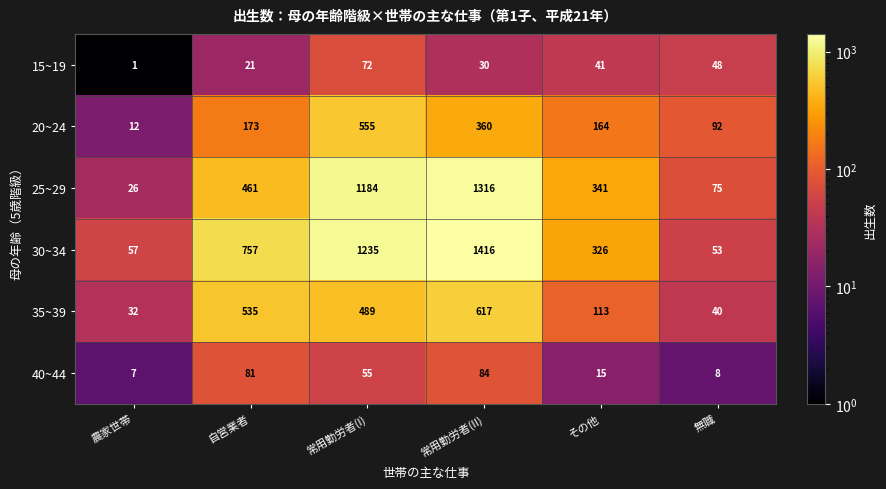

Which series has the largest range (max minus min)?

30~34